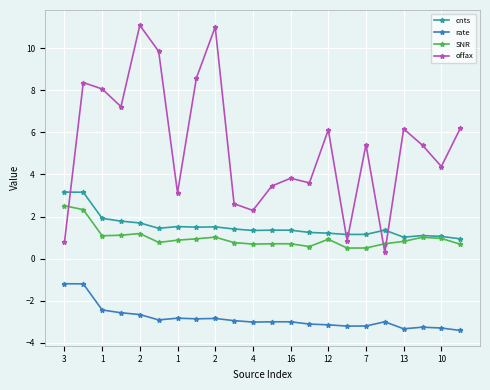

What is the value of the SNR point at the 21st from the left?

1.0